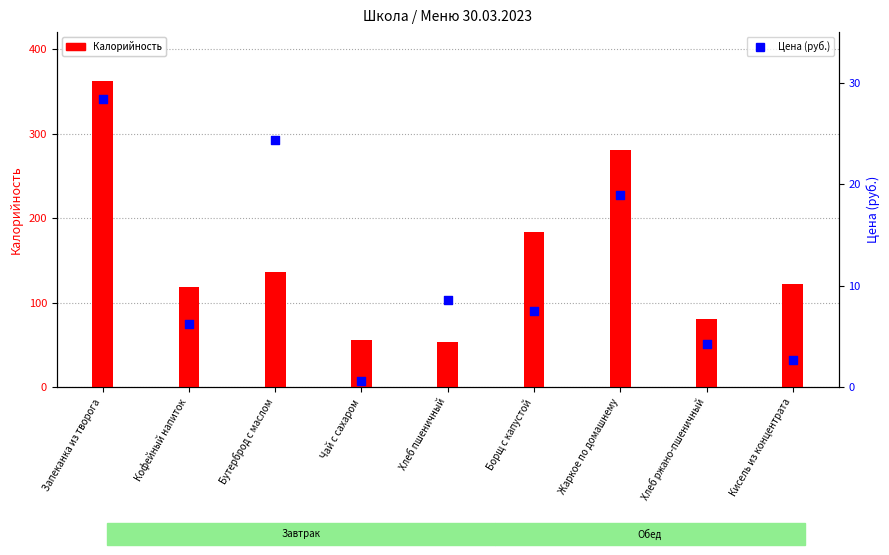

Which series has the largest Y range (max minus min)?

Калорийность